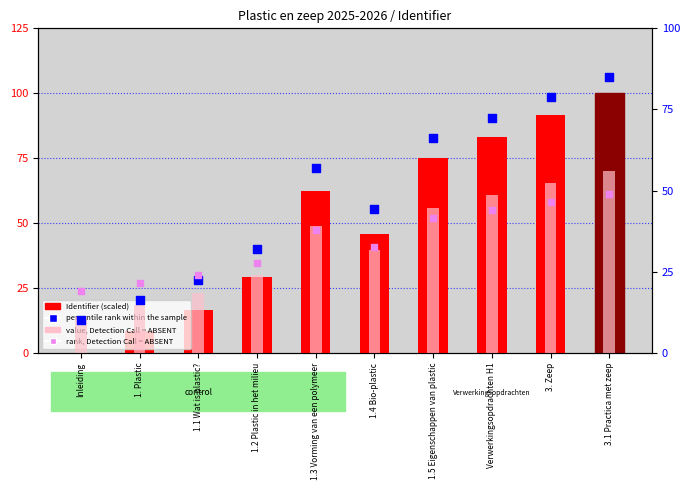

Which series has the largest total across all categories?

Identifier (scaled)